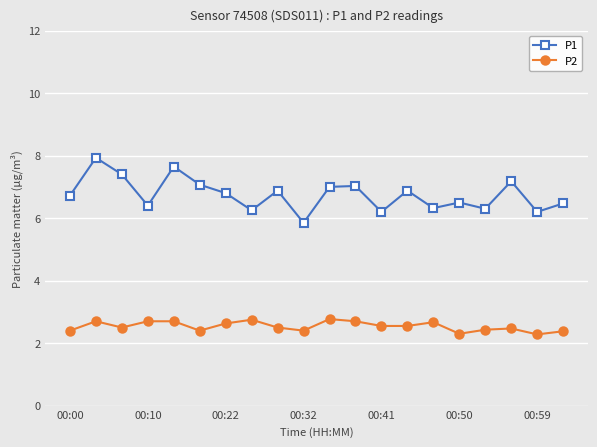

Rank the series by their average value, from highest to lowest.

P1, P2